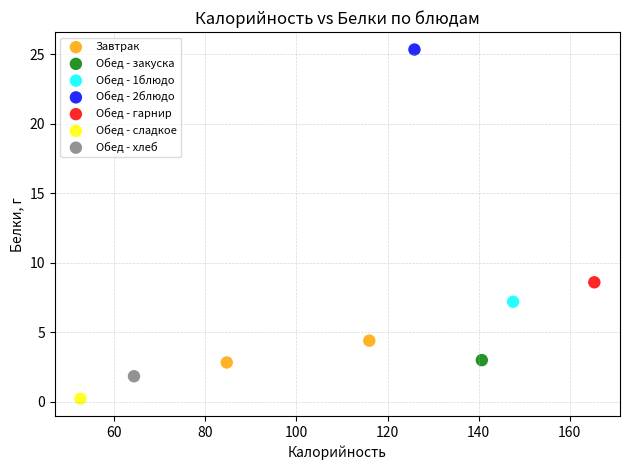

What are all the series names shown in the legend?

Завтрак, Обед - закуска, Обед - 1блюдо, Обед - 2блюдо, Обед - гарнир, Обед - сладкое, Обед - хлеб